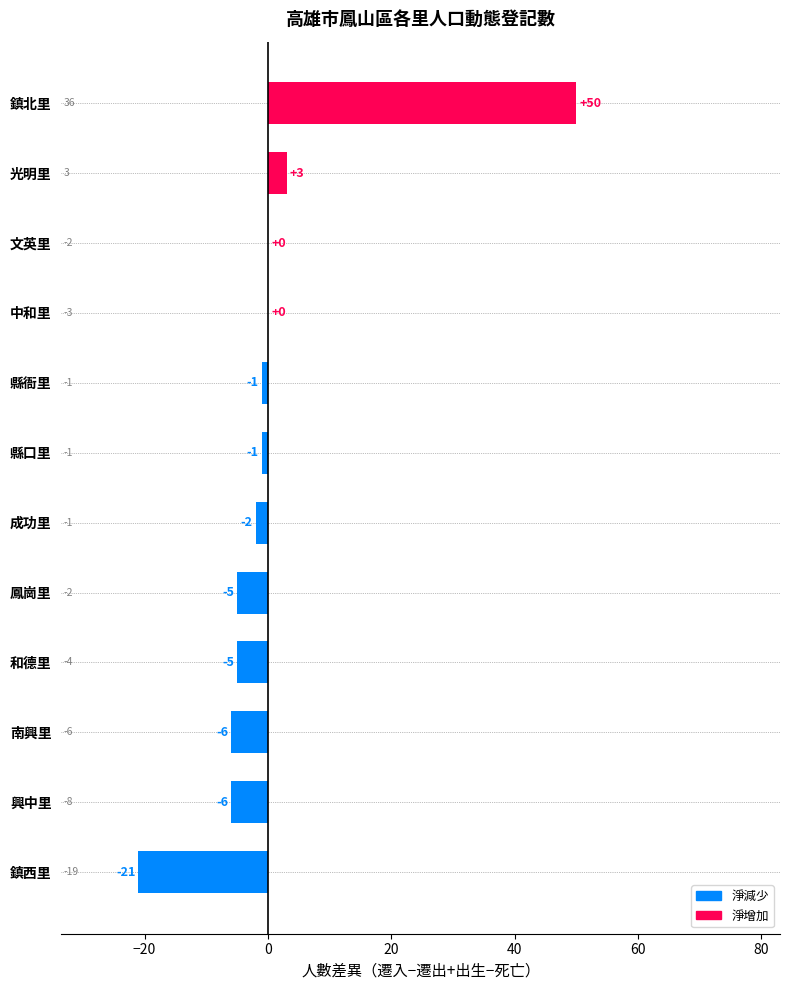

Is it true that the value at 中和里 is 0?

True